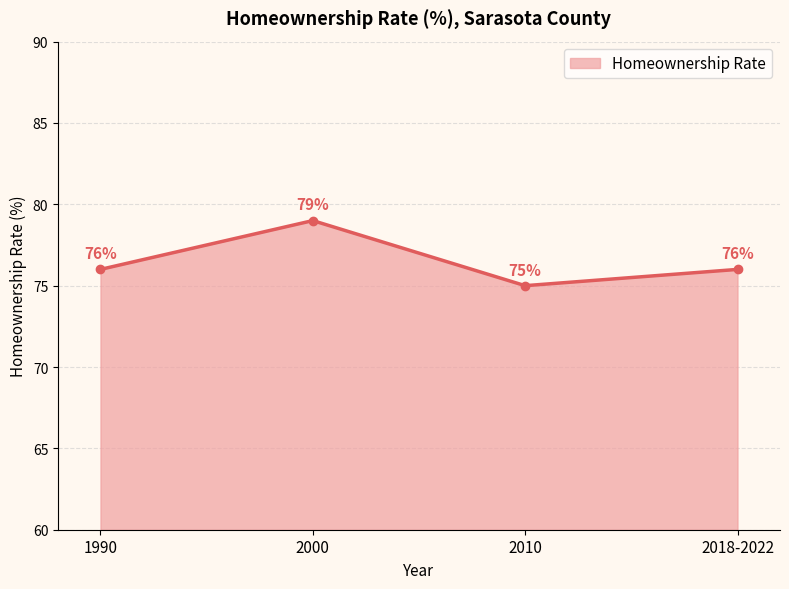

What is the change in value from 2000 to 2018-2022?

-3